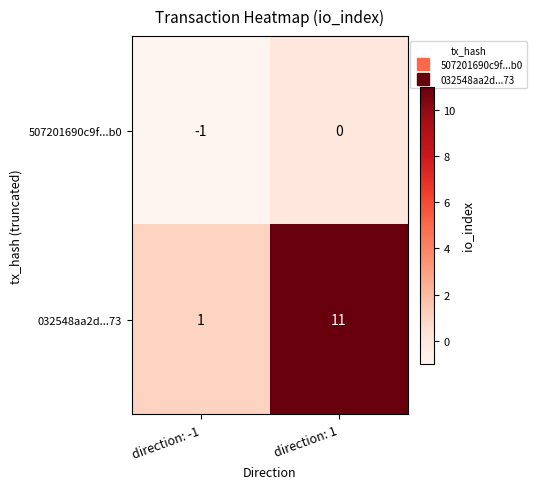

What is the difference between the 032548aa2d...73 values at direction: -1 and direction: 1?

10